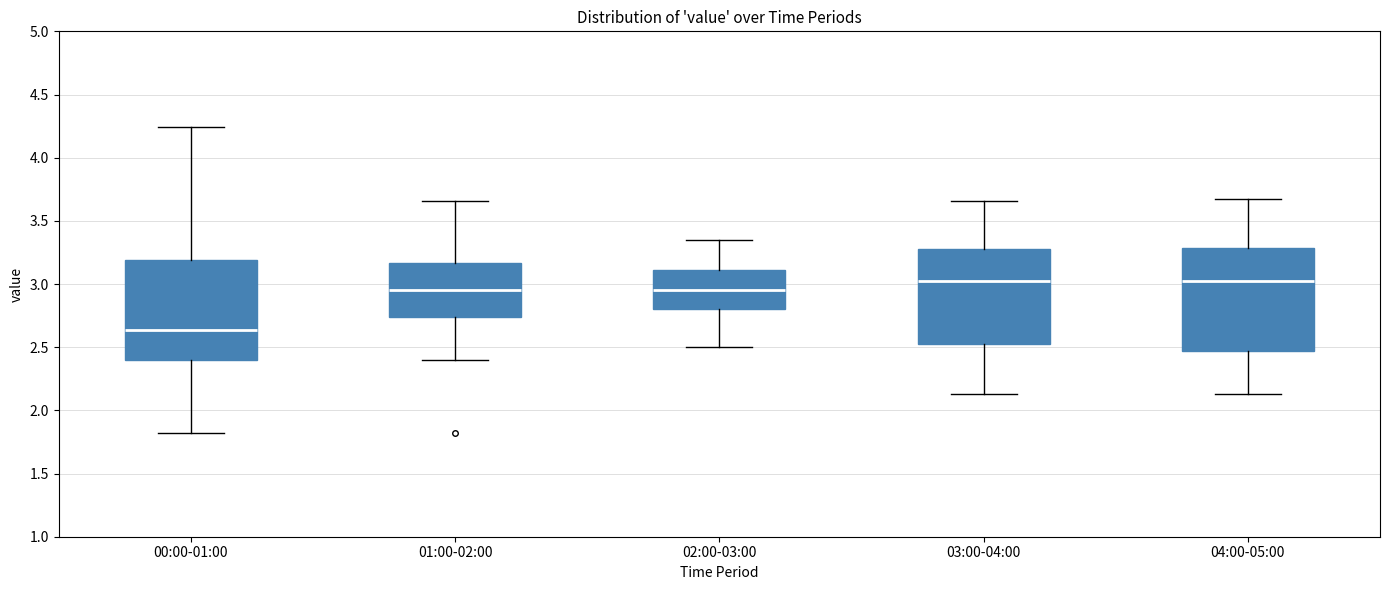

Reading left to right, read every box against the y-axis: the position of its median line, the range the box covers, and the ends of its whiskers. The values are not printed on the chart, so give them approximately, as read against the axis.

00:00-01:00: median 2.65, box 2.40 to 3.20, whiskers 1.80 to 4.25
01:00-02:00: median 2.95, box 2.75 to 3.15, whiskers 2.40 to 3.65
02:00-03:00: median 2.95, box 2.80 to 3.10, whiskers 2.50 to 3.35
03:00-04:00: median 3.05, box 2.50 to 3.30, whiskers 2.15 to 3.65
04:00-05:00: median 3.05, box 2.45 to 3.30, whiskers 2.15 to 3.65